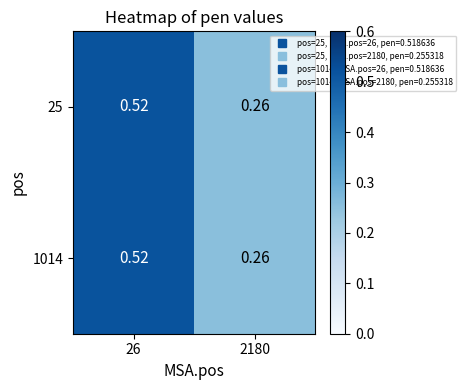

Is the value of 1014 at 2180 greater than the value of 25 at 26?

No